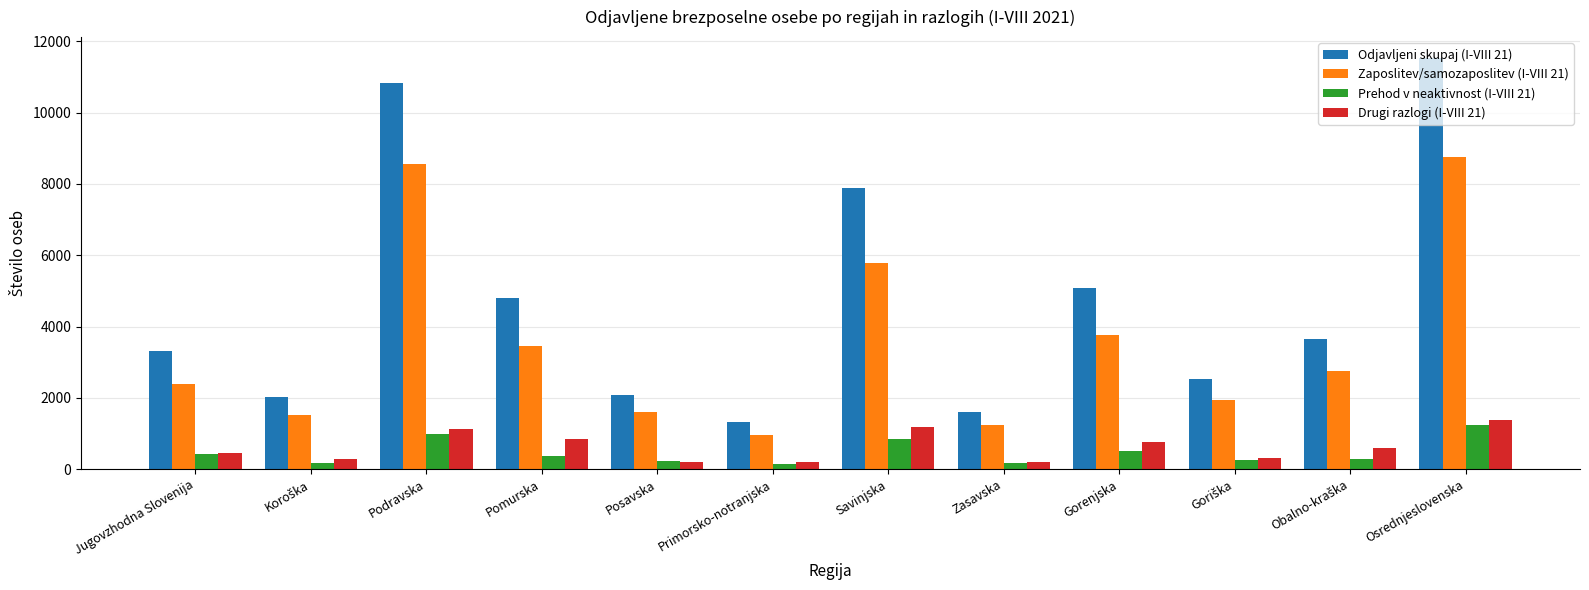

At how many categories does at least one series exceed 10661?

2